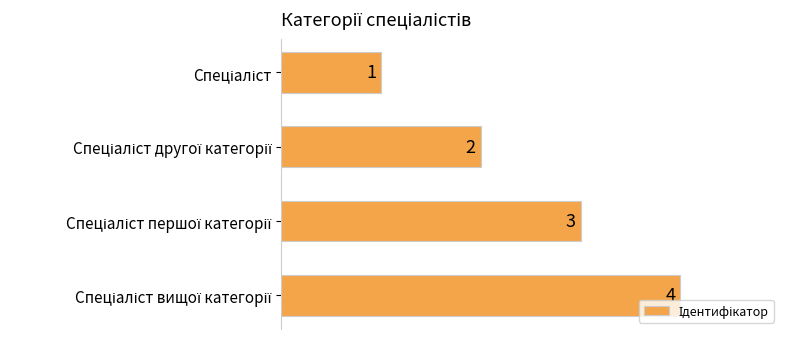

How many values are between 2 and 4?

3